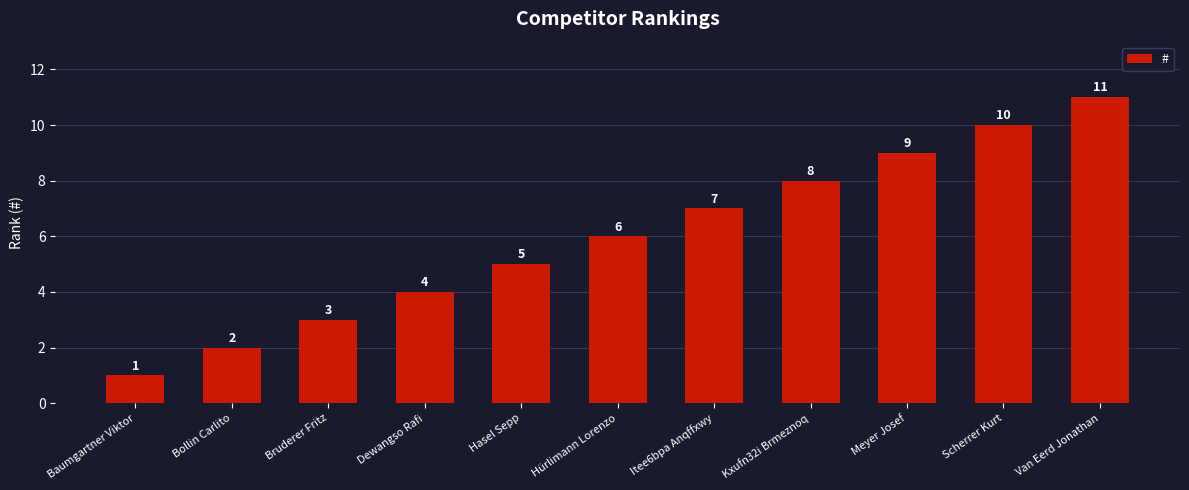

Is it true that the value at Baumgartner Viktor is 1?

True